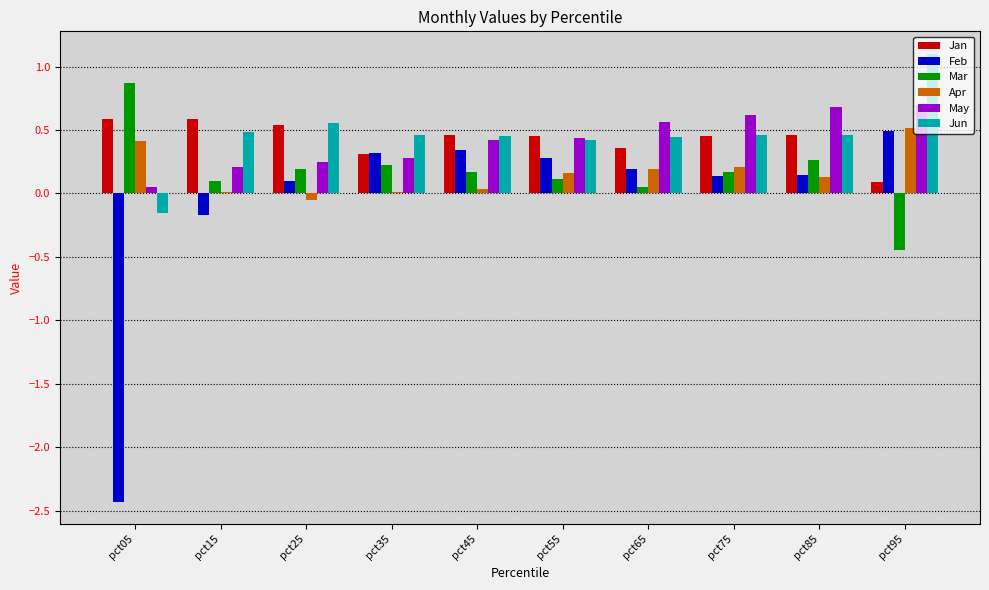

Which series has the largest range (max minus min)?

Feb